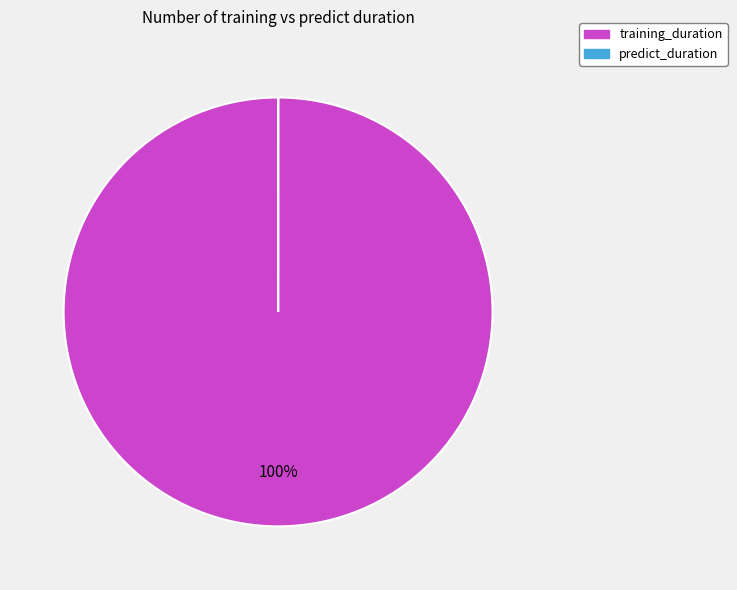

The training_duration slice represents 86% of the pie. True or false?

False